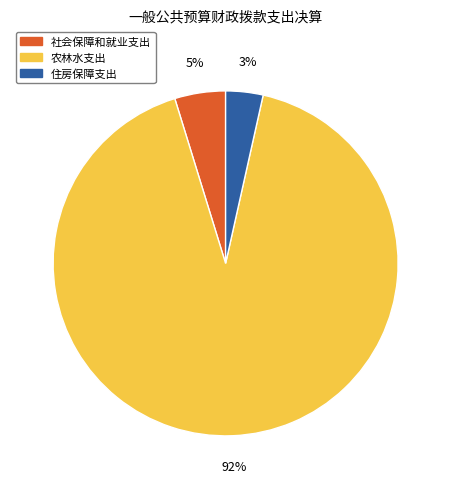

Combined, do 社会保障和就业支出 and 住房保障支出 account for over 50%?

No